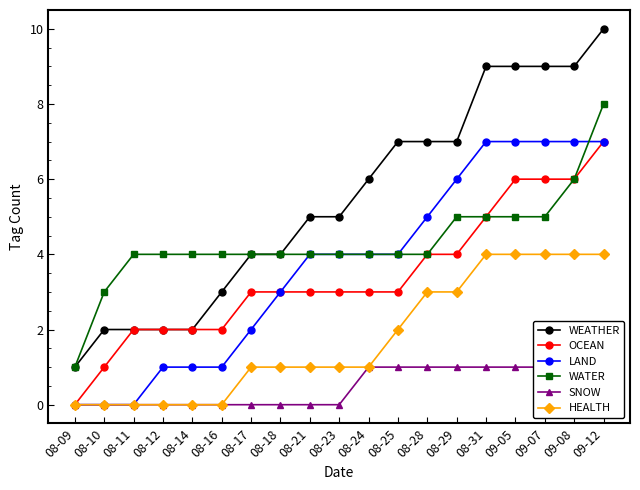

At how many categories does at least one series exceed 3?

17